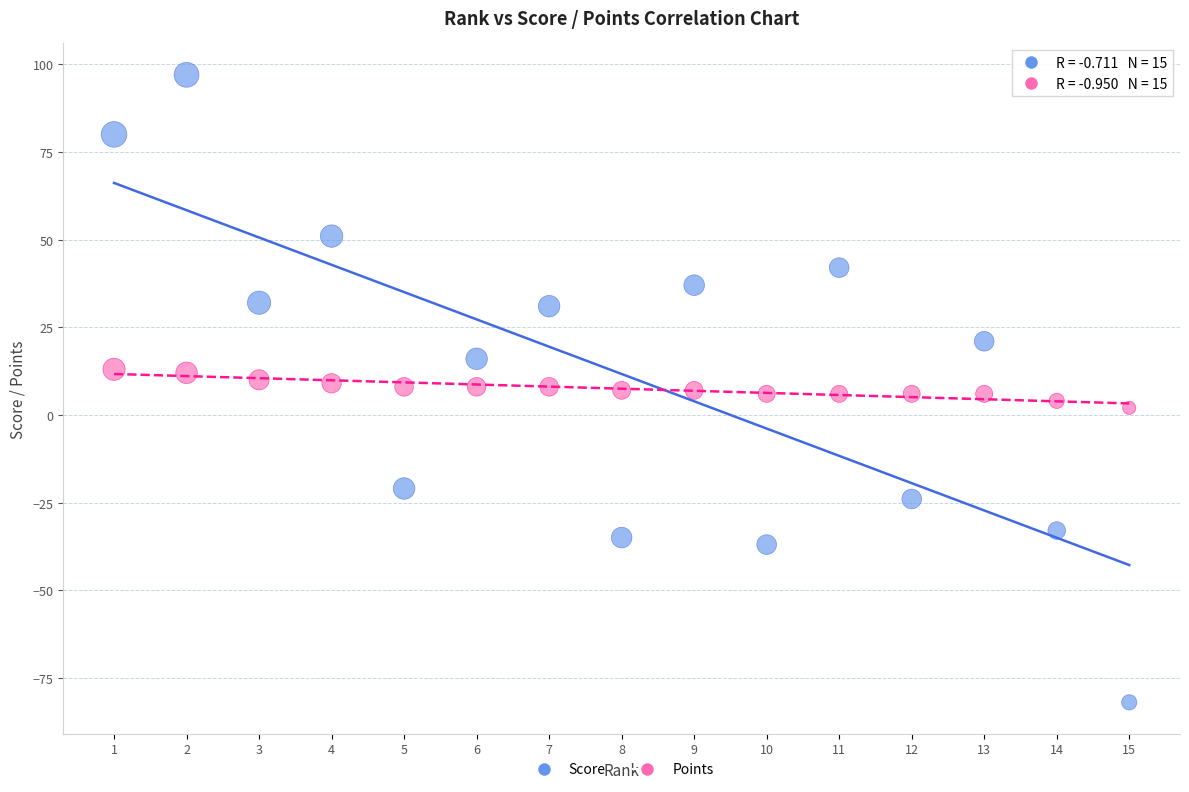

Which series contains the lowest Y value?

Score